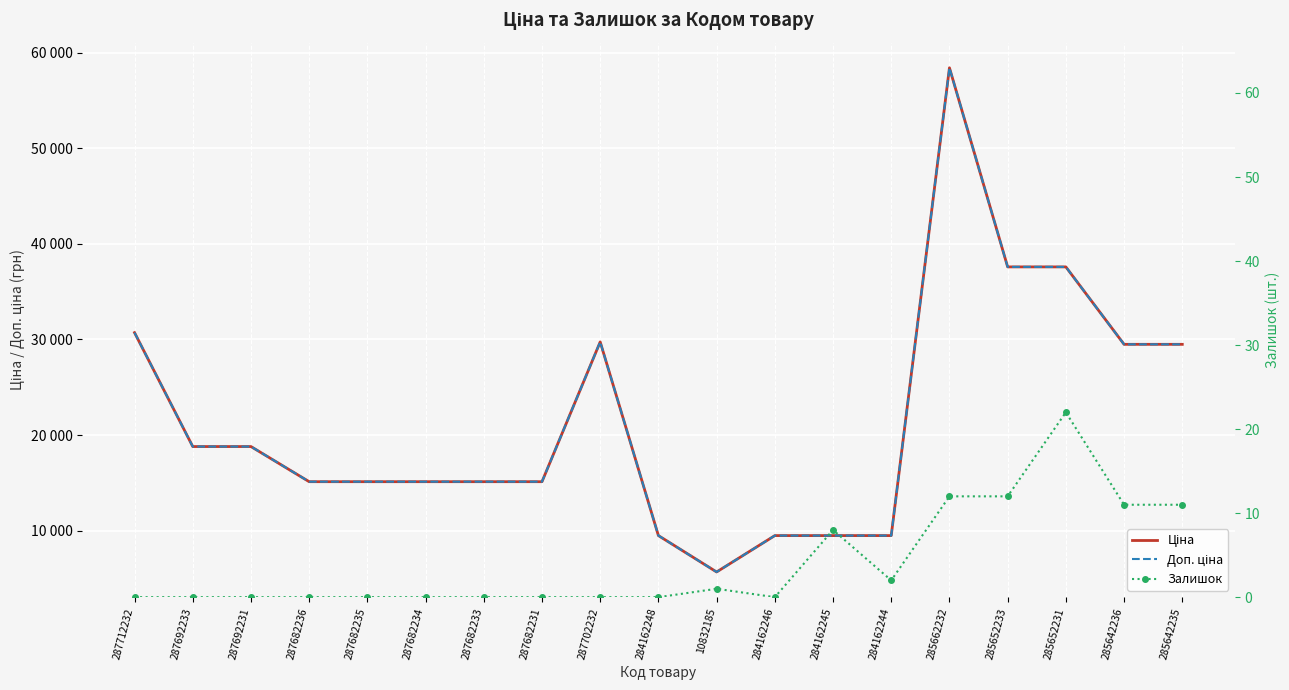

What is the average value of the Залишок series?

4.2